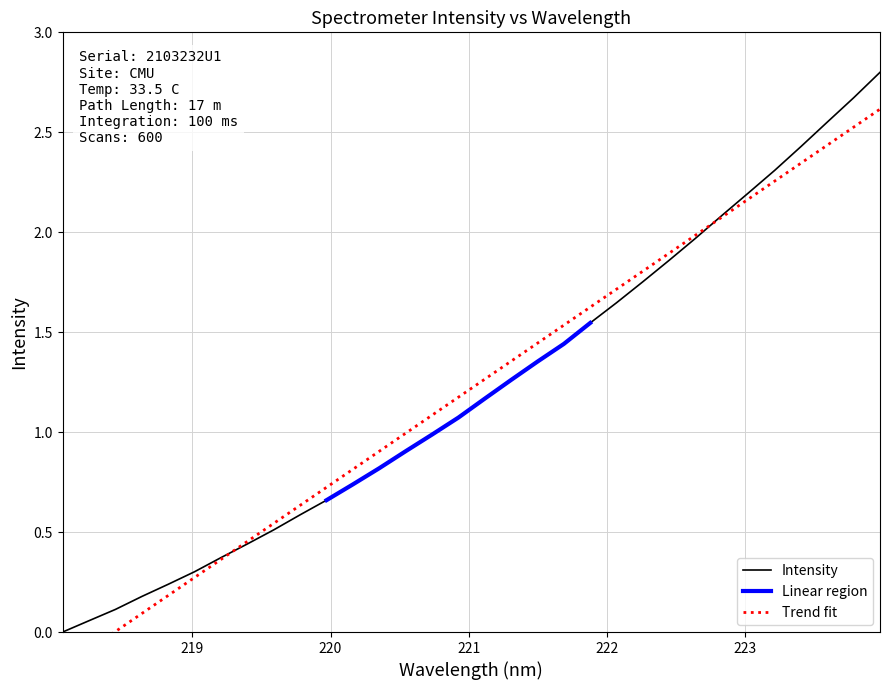

The value at 221.1174 is 1.6. True or false?

False